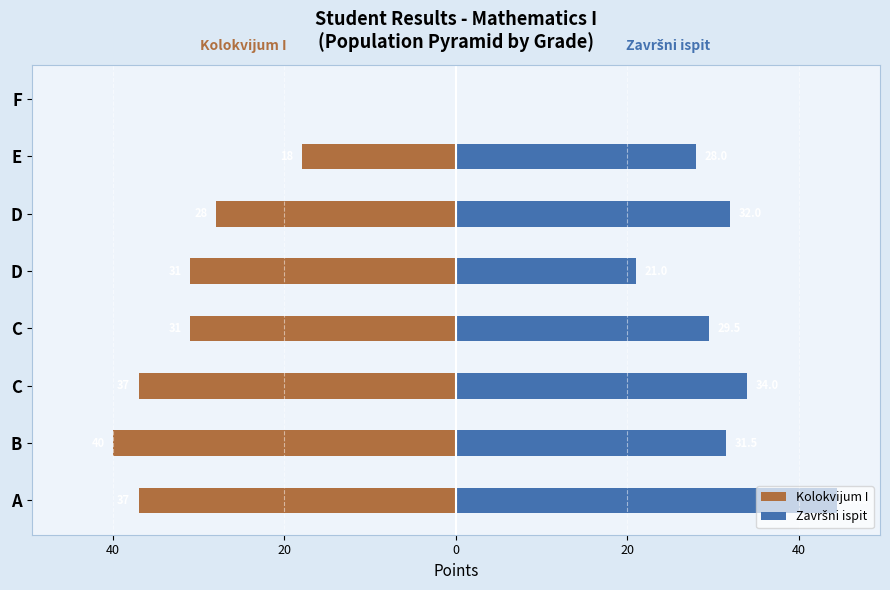

Are the bars grouped side by side (vs. stacked)?

Yes